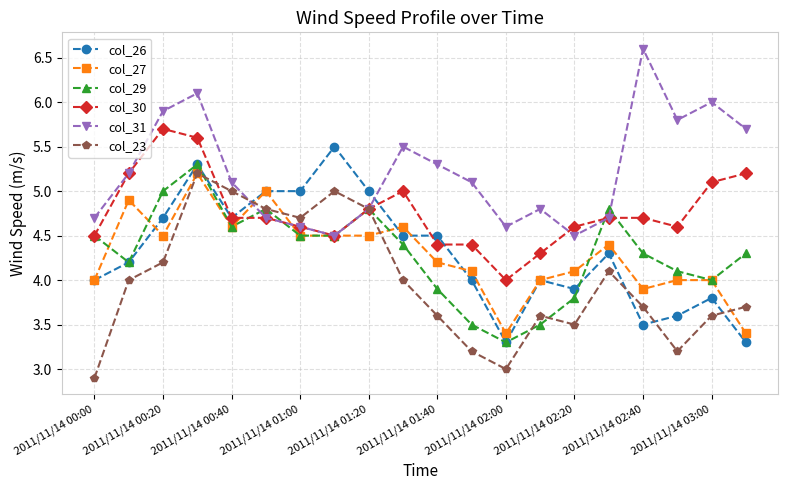

True or false: col_31 has more than 2 points higher than both neighbors.

True